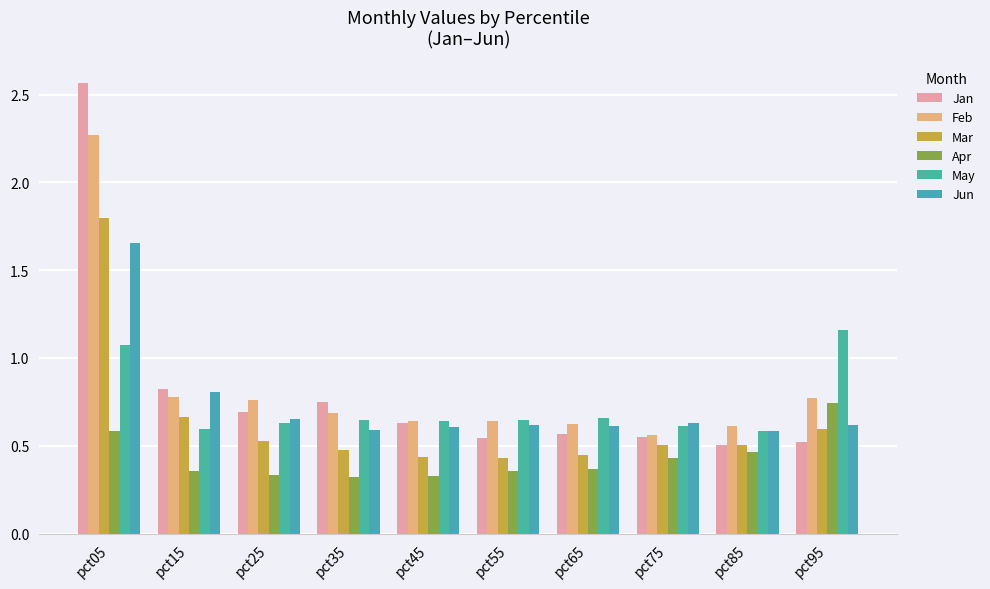

True or false: Mar has a value of 0.2 at pct55.

False